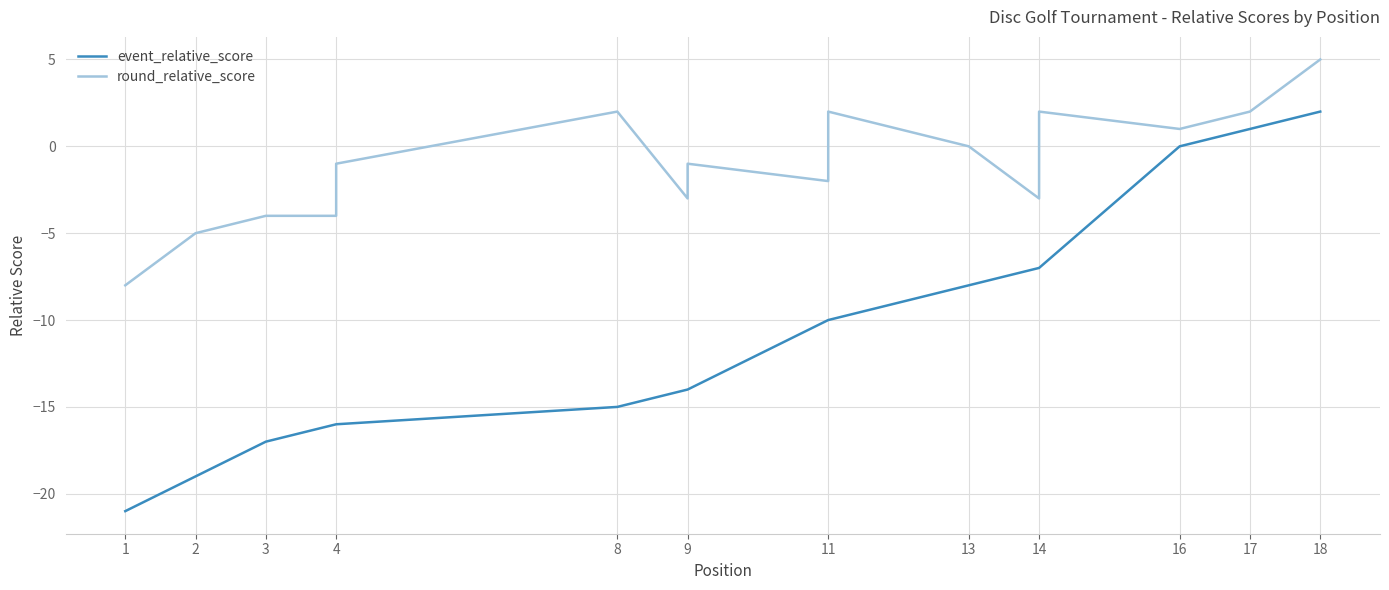

What is the difference between the maximum and minimum values in the event_relative_score series?

23